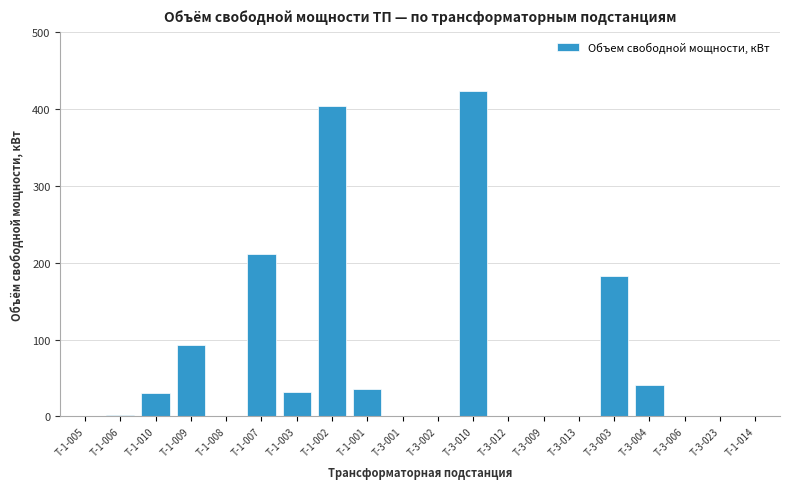

What is the maximum value shown in the chart?

423.9